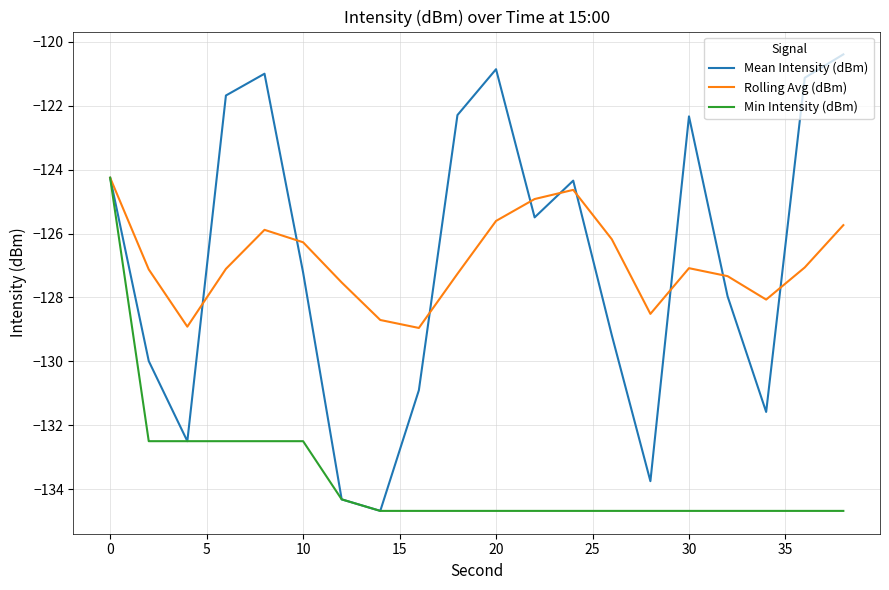

What is the greatest value displayed?

-120.4